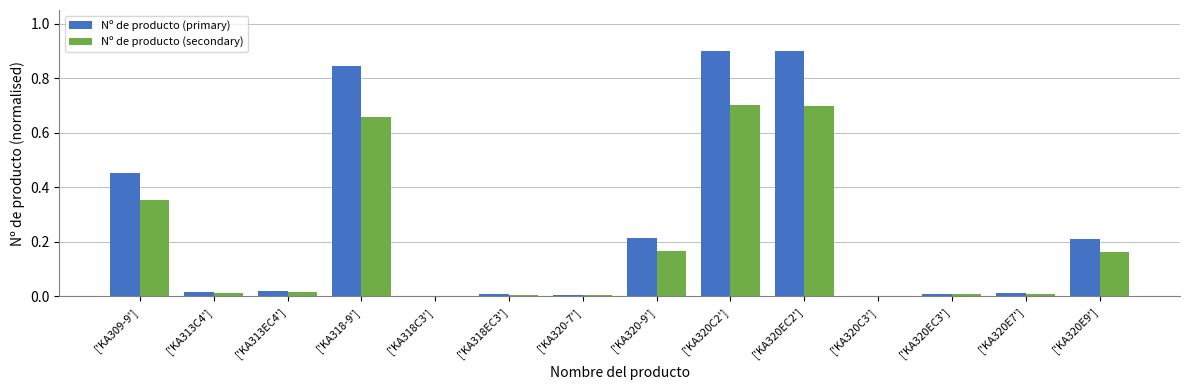

Is it true that Nº de producto (primary) equals 1.5 at ['KA318-9']?

False